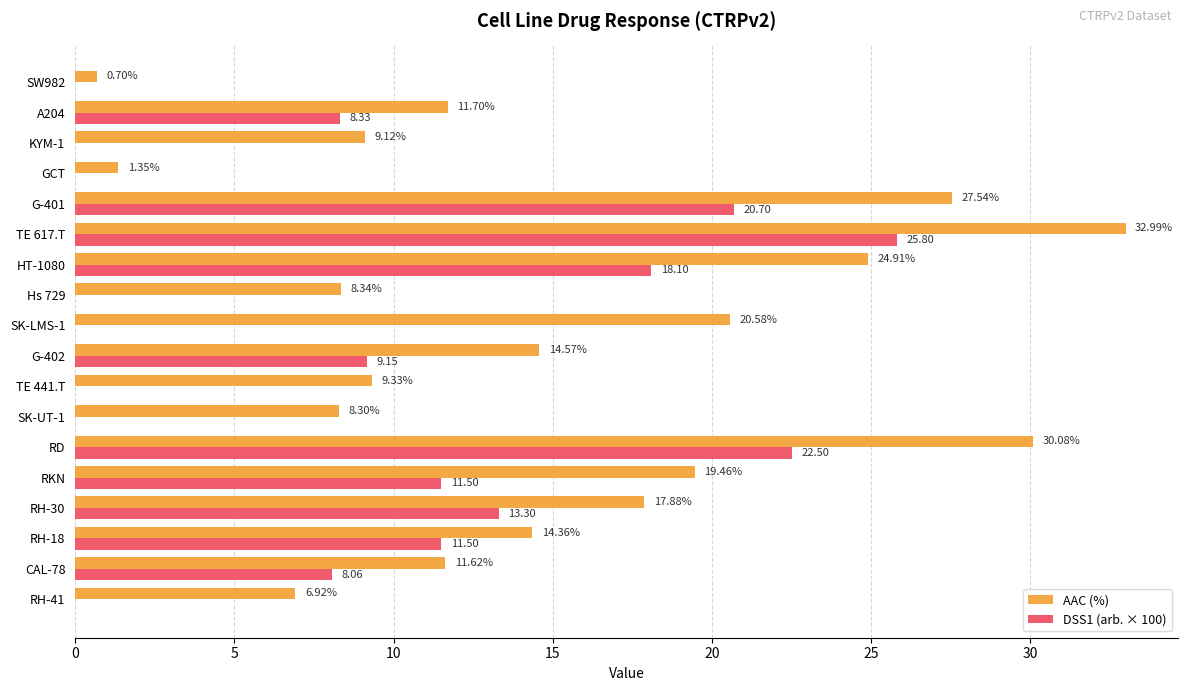

What is the sum of all DSS1 (arb. × 100) values?

148.9